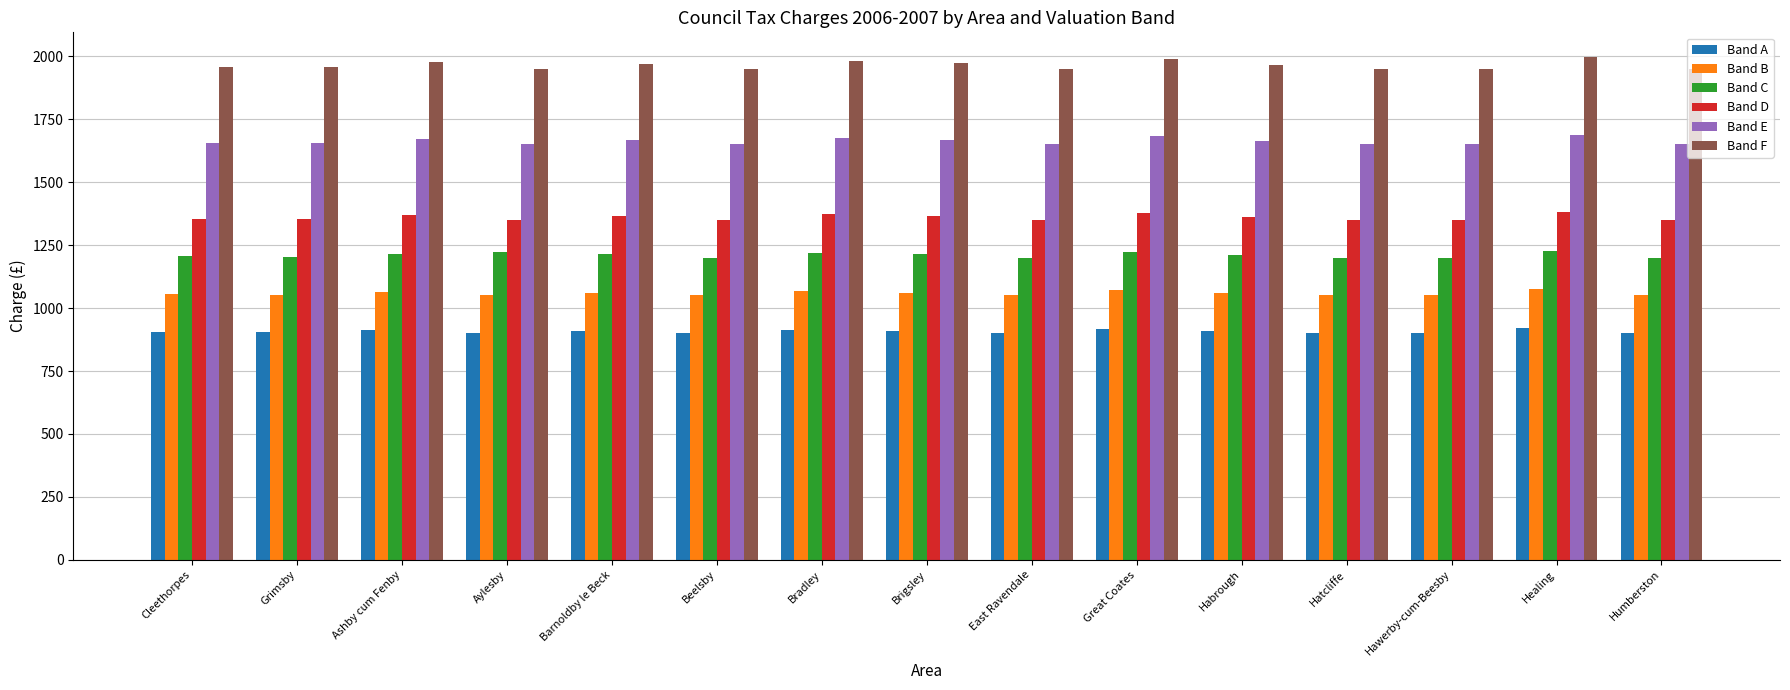

What is the sum of all Band F values?

29476.1